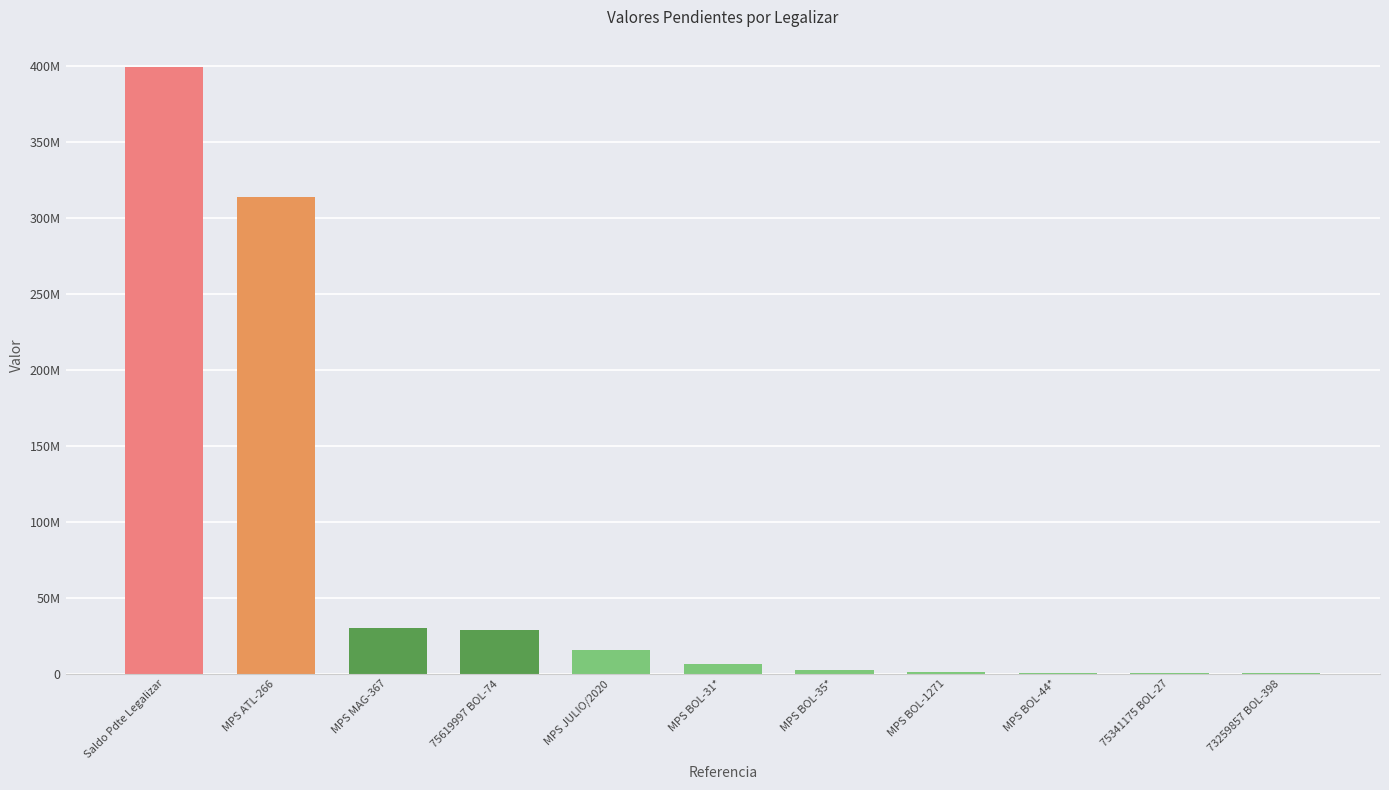

What is the difference between the maximum and minimum values?

398885338